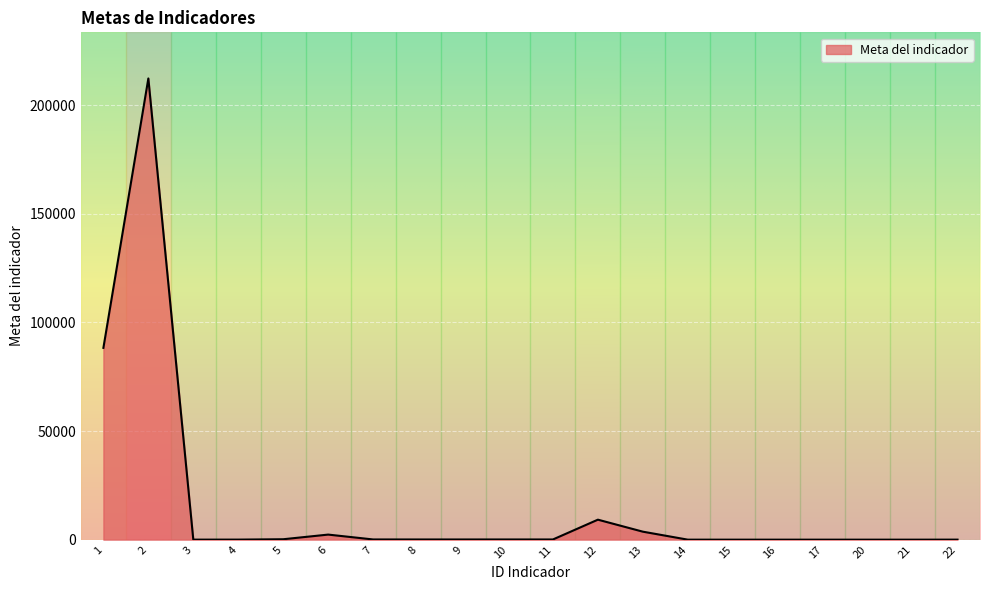

Where is the first local maximum?

2